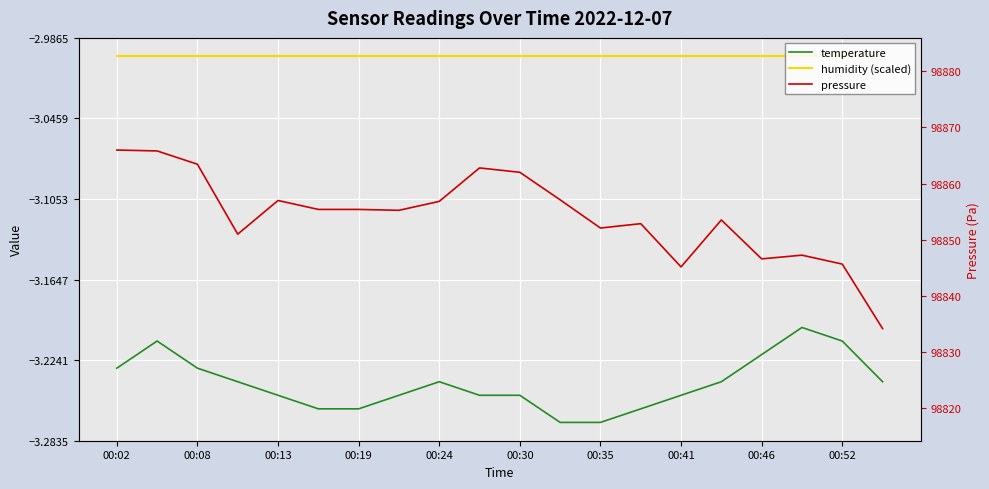

True or false: humidity (scaled) has more than 2 points higher than both neighbors.

False